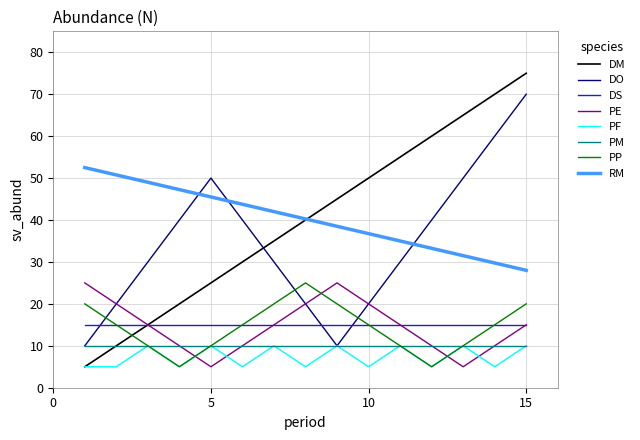

Which series has the largest range (max minus min)?

DM